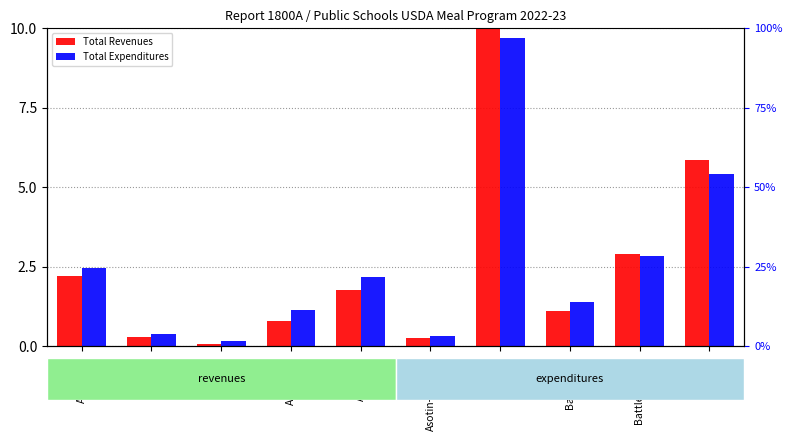

Does the chart contain any negative values?

No